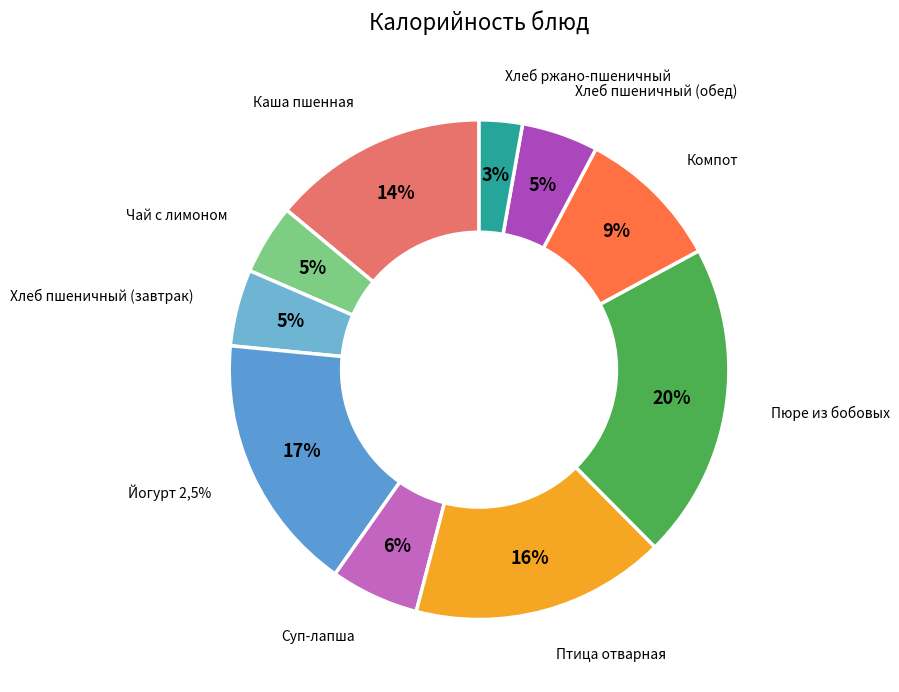

Approximately how many times larger is the value at Компот compared to Суп-лапша?

1.6